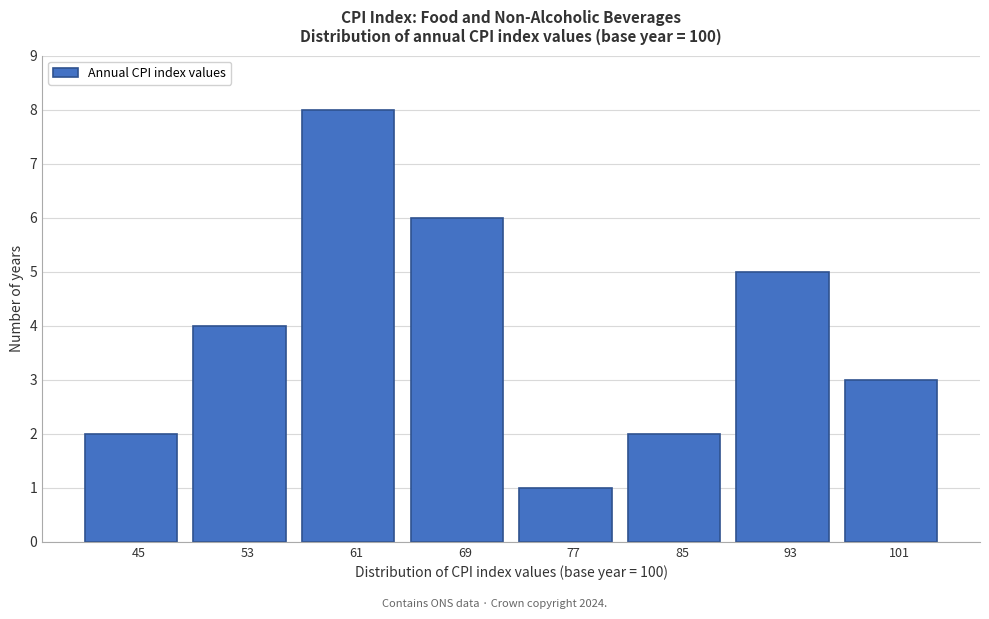

Reading right to left, list all the values displayed in this chart.

101=3	93=5	85=2	77=1	69=6	61=8	53=4	45=2